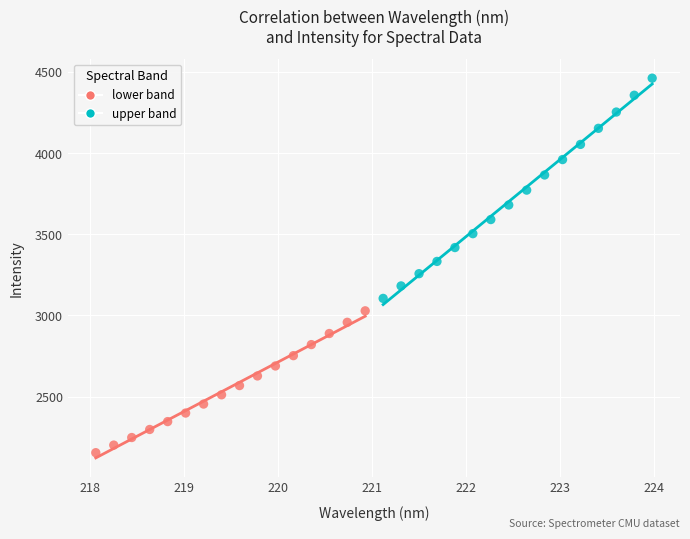

Which series reaches the minimum Y coordinate?

lower band